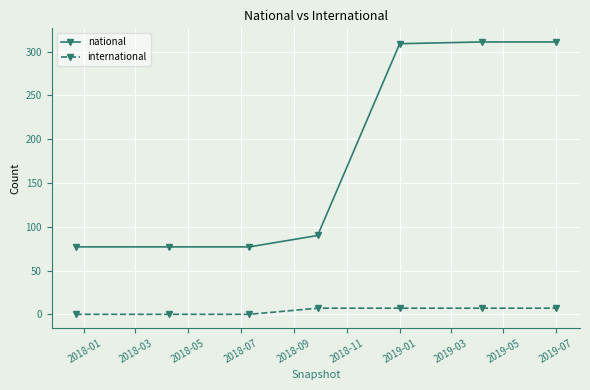

At how many categories does at least one series exceed 230?

3